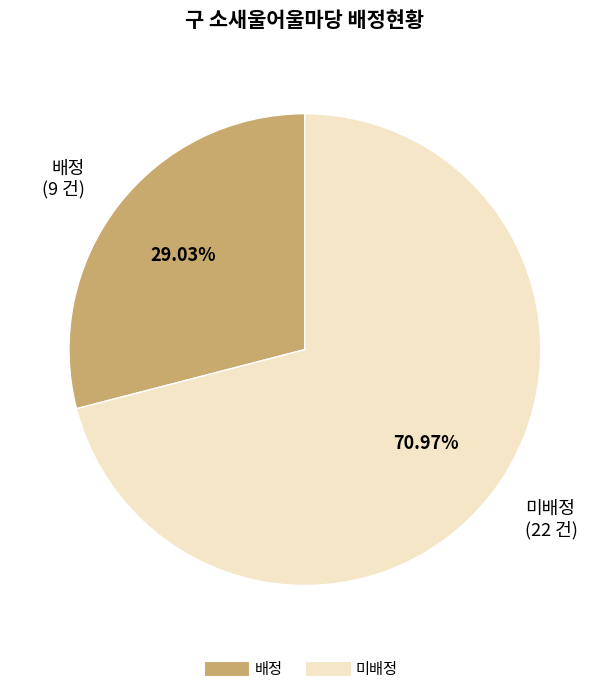

Combined, do 미배정 and 배정 account for over 50%?

Yes